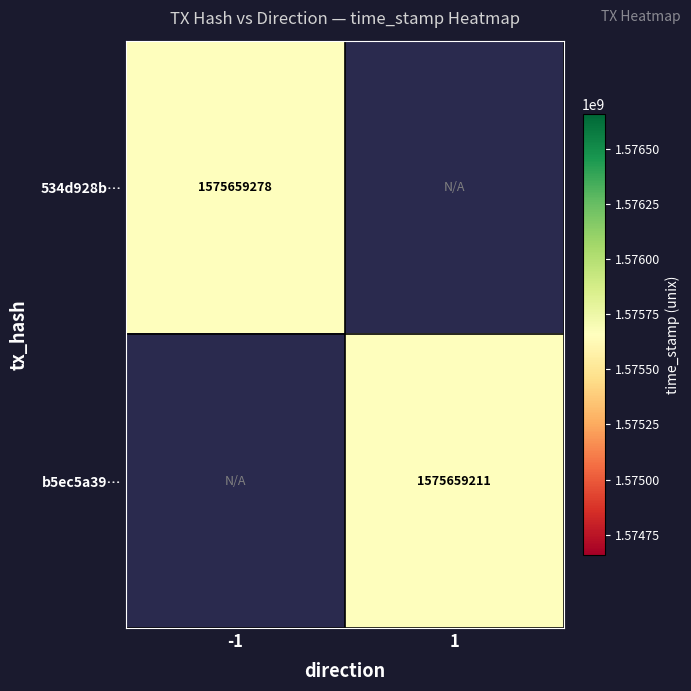

At which category is the sum across all series the highest?

direction_-1